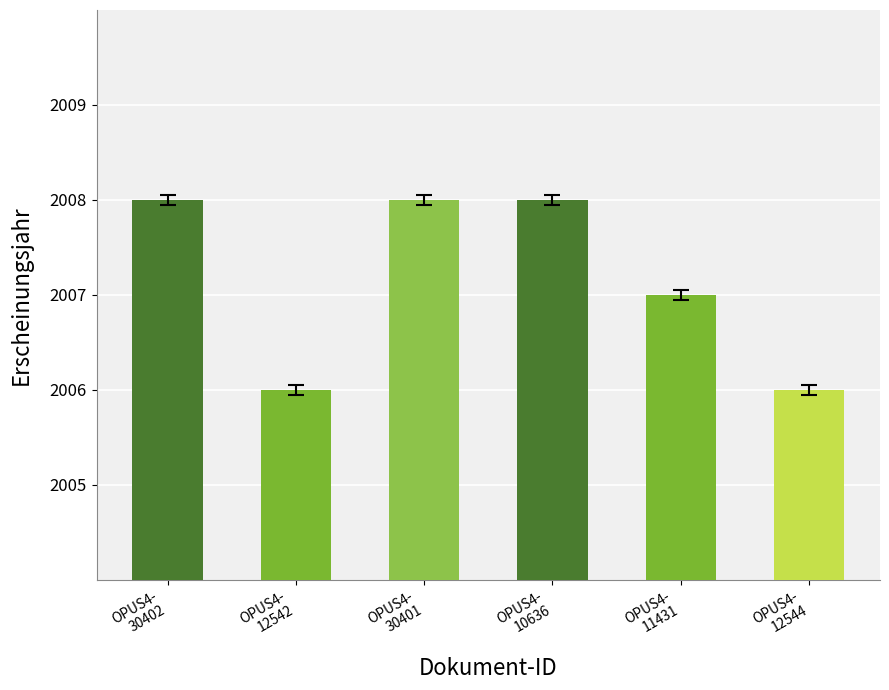

Which has a higher value, OPUS4-
12542 or OPUS4-
30401?

OPUS4-
30401